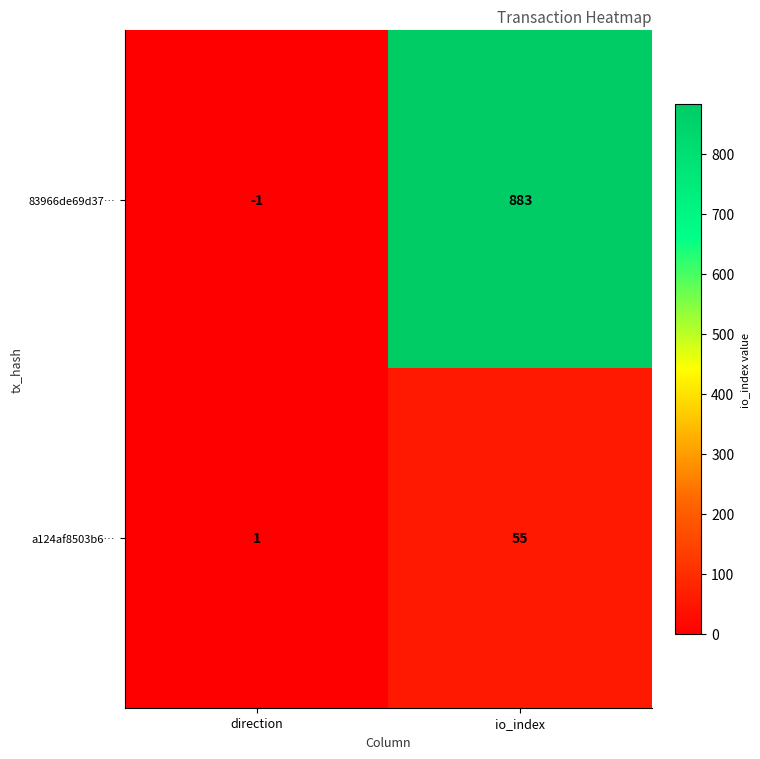

Which series has the largest range (max minus min)?

83966de69d37…